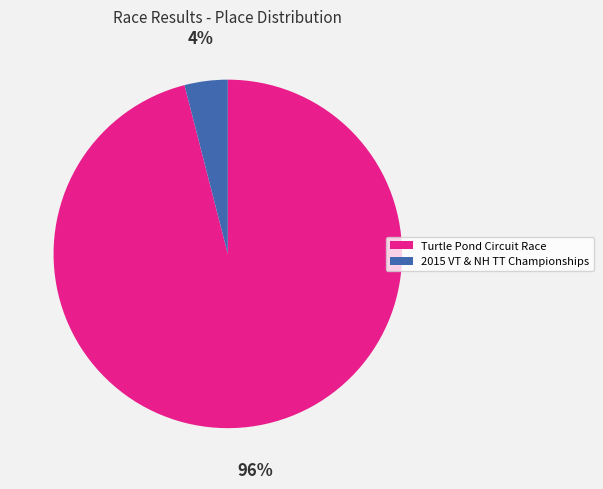

The Turtle Pond Circuit Race slice represents 96% of the pie. True or false?

True